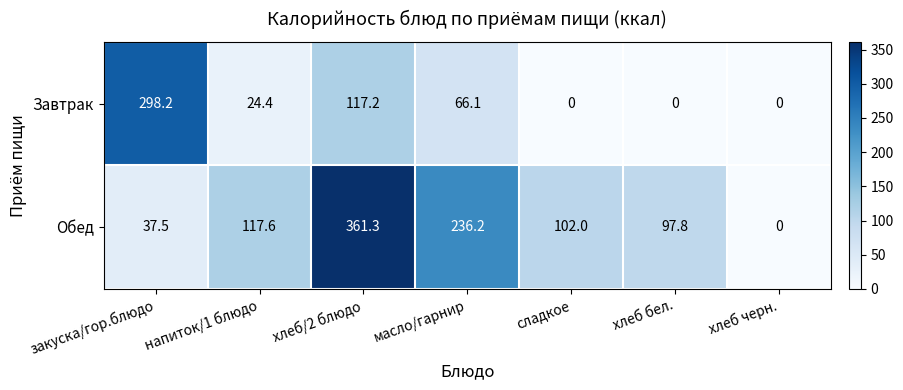

How many categories are shown in the chart?

7